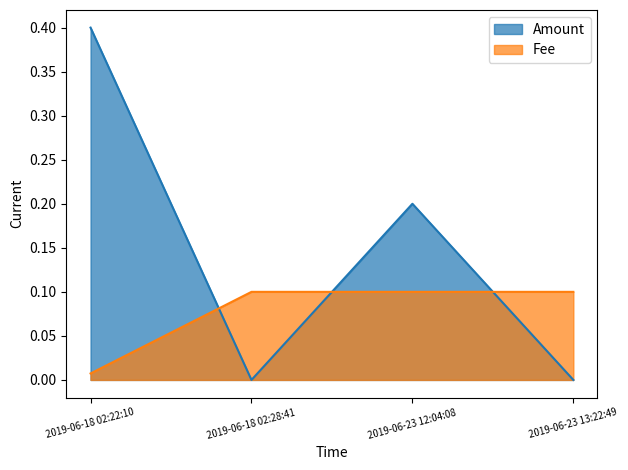

Which category has the highest value across all series?

2019-06-18 02:22:10